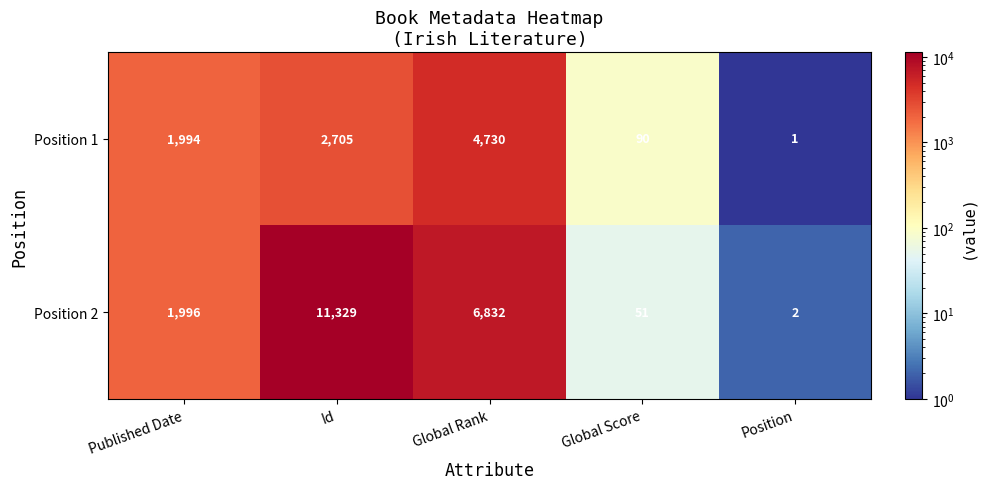

Reading left to right, extract all data points from this chart.

Position 1: Published Date=1994	Id=2705	Global Rank=4730	Global Score=90	Position=1
Position 2: Published Date=1996	Id=11329	Global Rank=6832	Global Score=51	Position=2